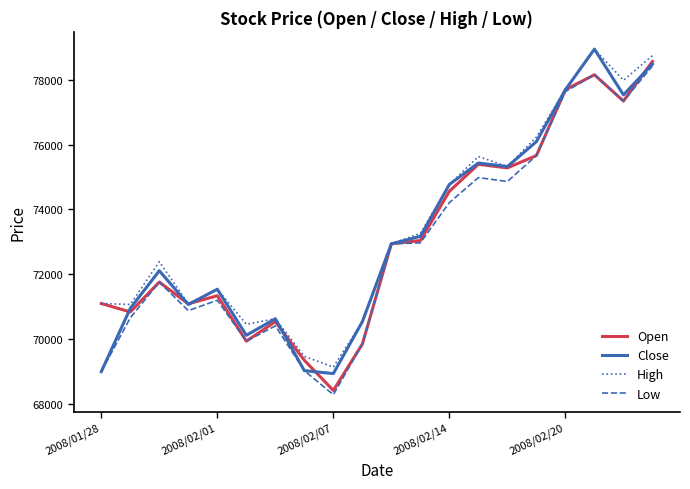

What is the highest value of the Low series?

78420